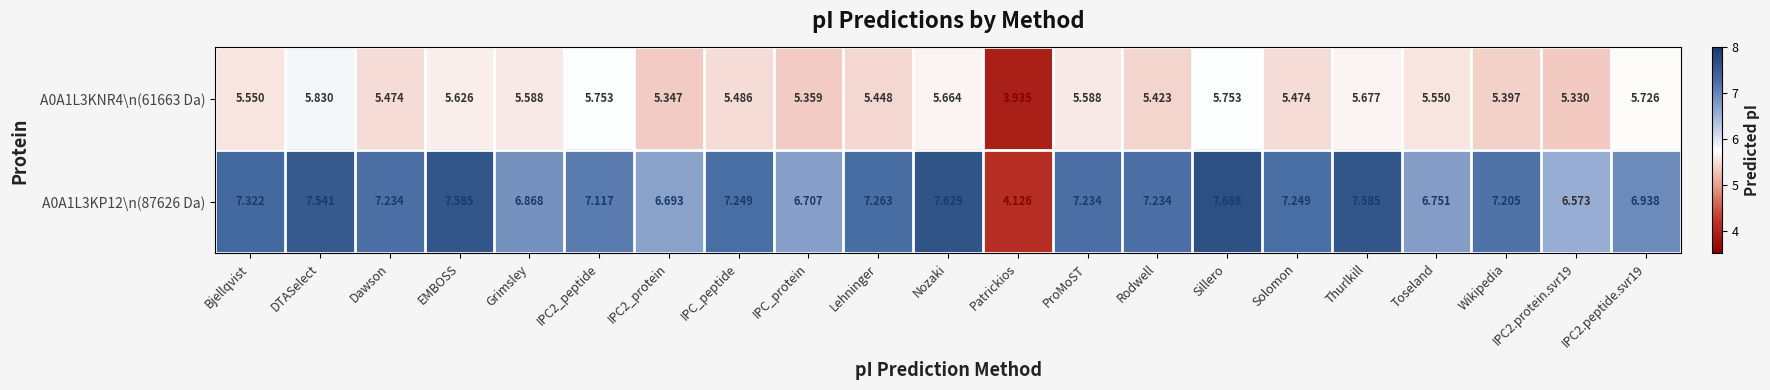

How many series are shown in this chart?

2